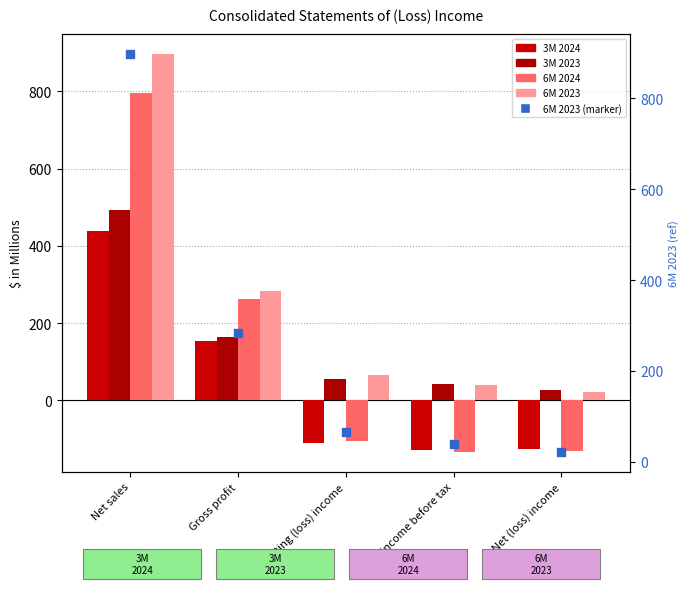

Which series has the largest Y range (max minus min)?

6M 2024